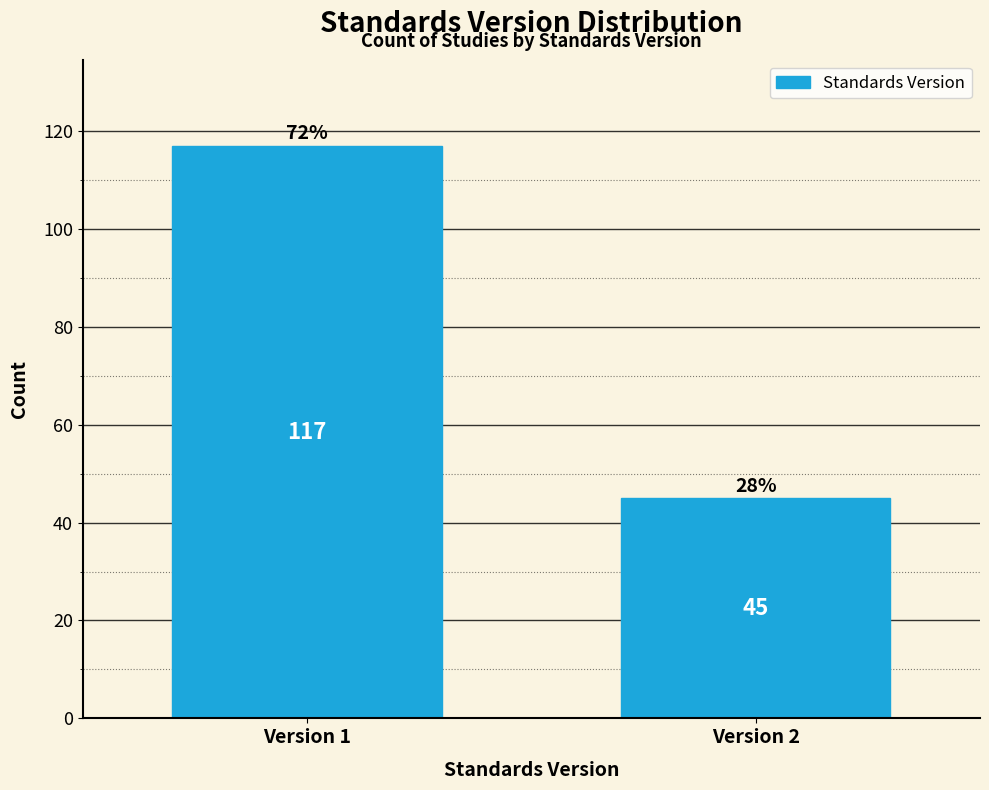

Reading left to right, what are all the values shown in this chart?

117	45